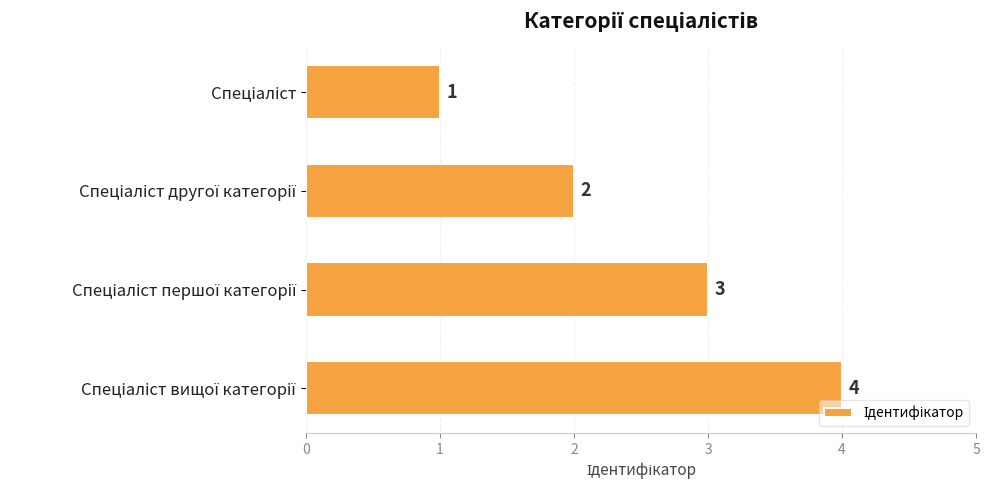

Count the values in the range 2 to 4.

3